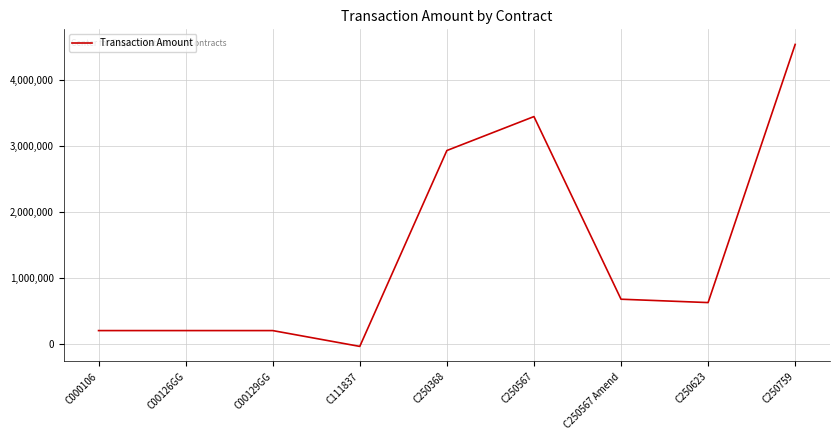

The chart shows a value of 2768380 at C250759. True or false?

False